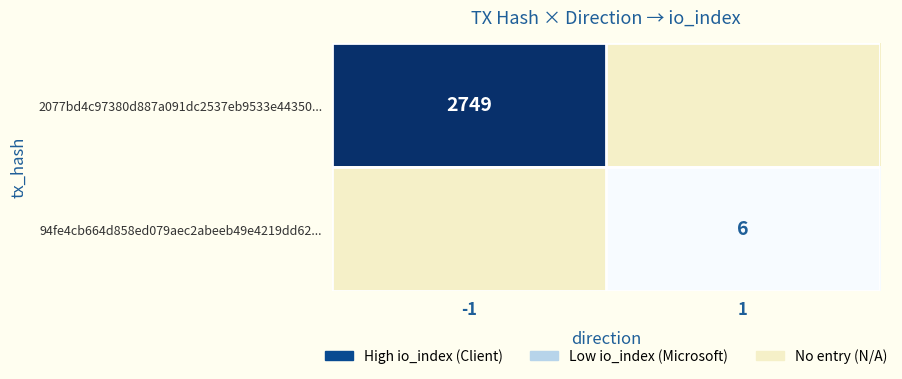

At which category is the sum across all series the highest?

-1